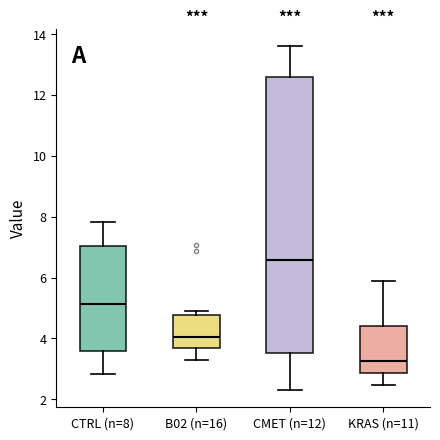

Reading left to right, read every box against the y-axis: the position of its median line, the range the box covers, and the ends of its whiskers. The values are not printed on the chart, so give them approximately, as read against the axis.

CTRL (n=8): median 5.2, box 3.6 to 7.0, whiskers 2.8 to 7.8
B02 (n=16): median 4.0, box 3.6 to 4.8, whiskers 3.4 to 5.0
CMET (n=12): median 6.6, box 3.6 to 12.6, whiskers 2.4 to 13.6
KRAS (n=11): median 3.2, box 2.8 to 4.4, whiskers 2.4 to 6.0